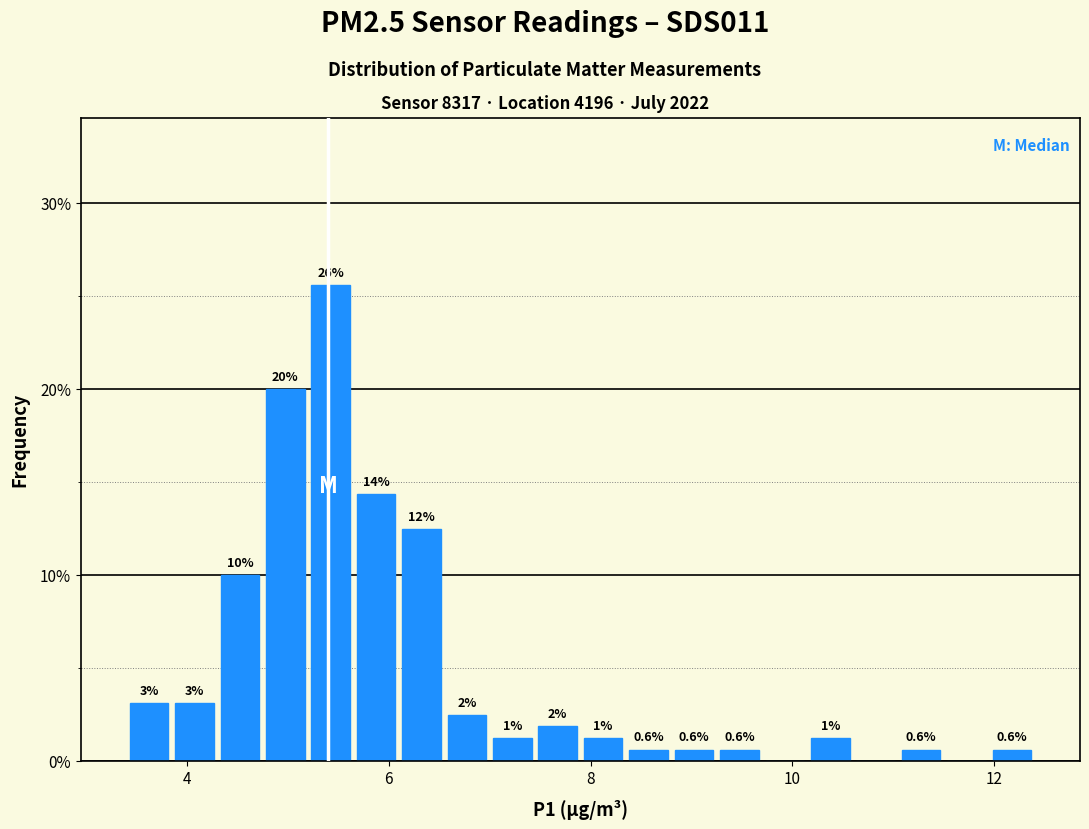

Around what value on the x-axis is the tallest bar? Give the approximate position of its centre, as read against the axis.

5.4